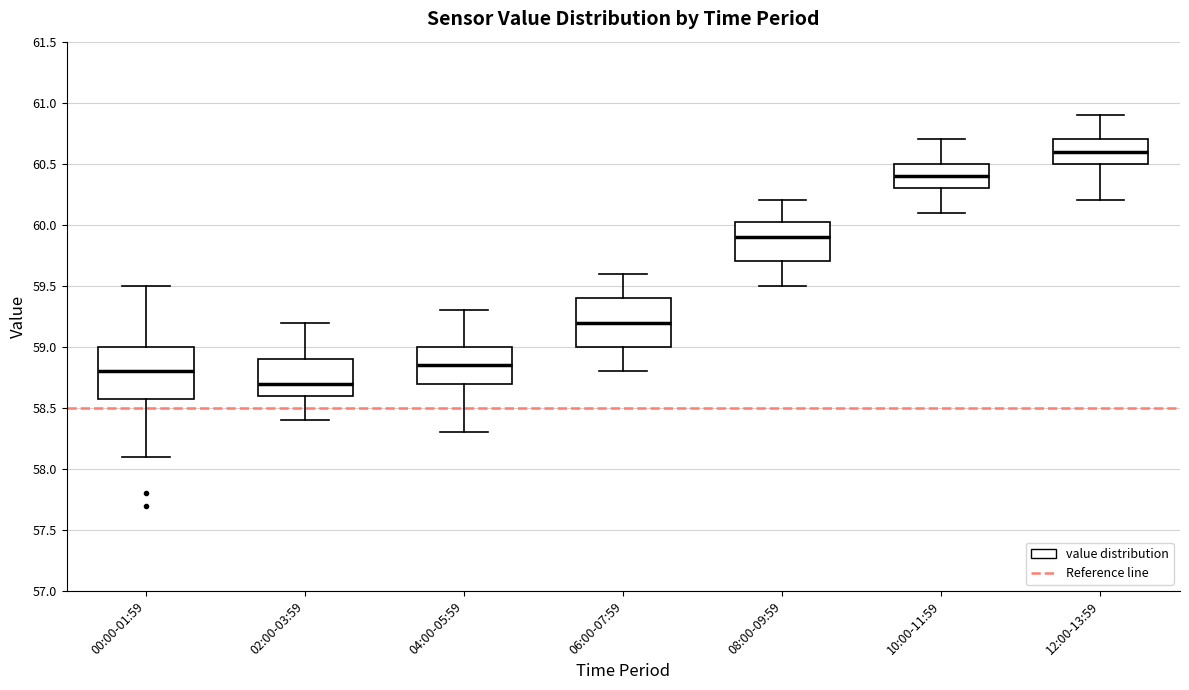

Which box's median line is the lowest?

02:00-03:59